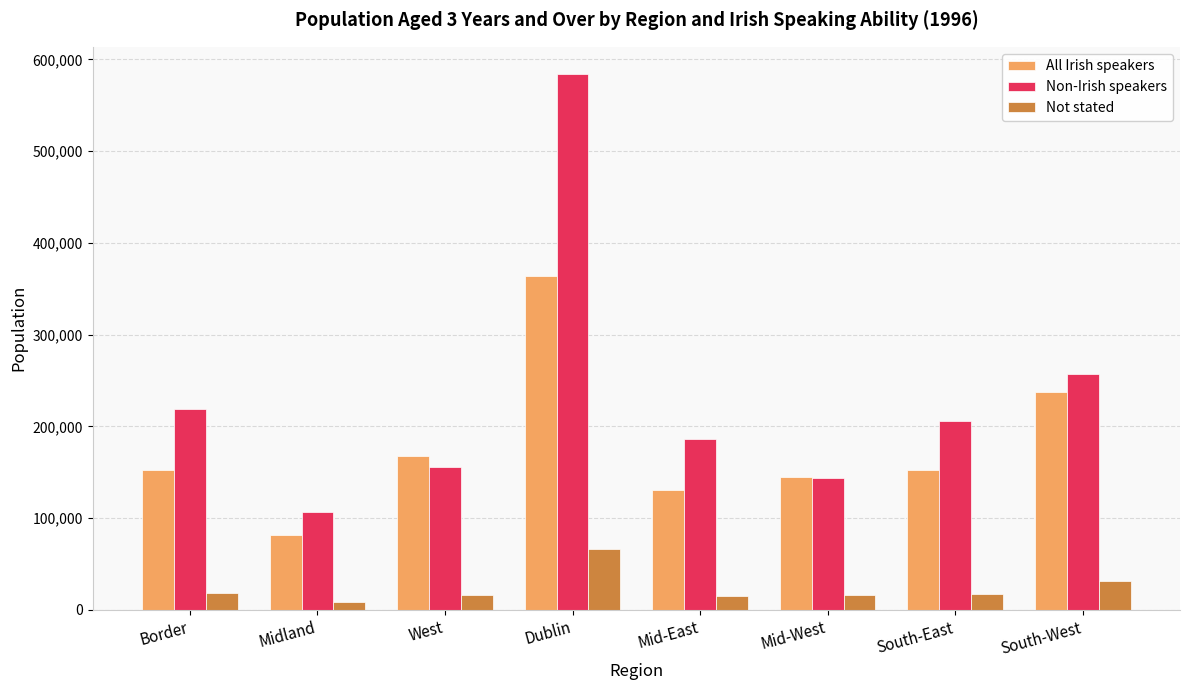

List the series in order of their overall mean, highest first.

Non-Irish speakers, All Irish speakers, Not stated